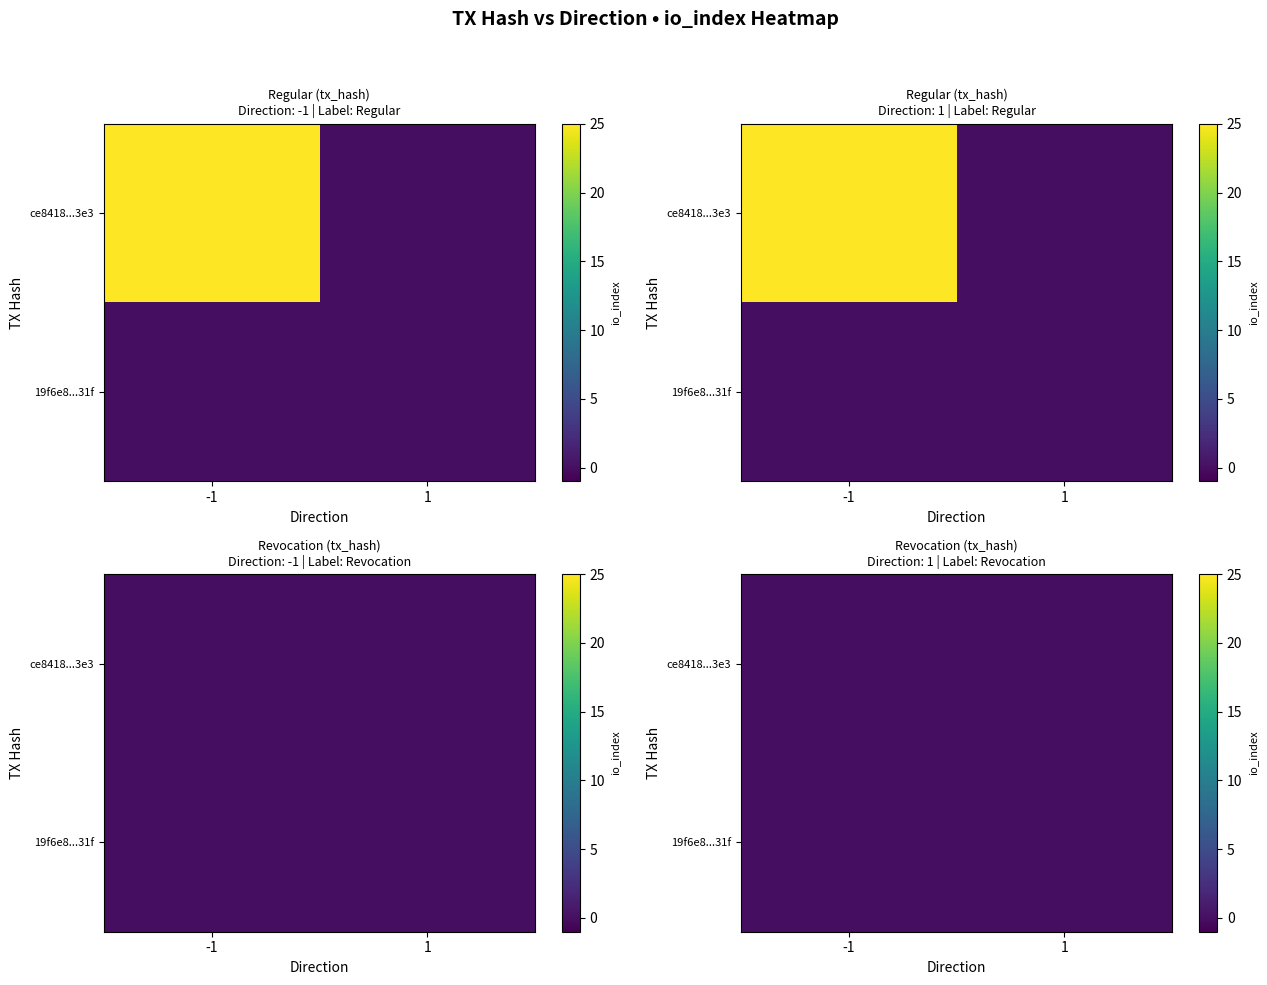

The value of 19f6e851e5aedd48977d70725d68f82b6dc9231 at -1 is 0. True or false?

True